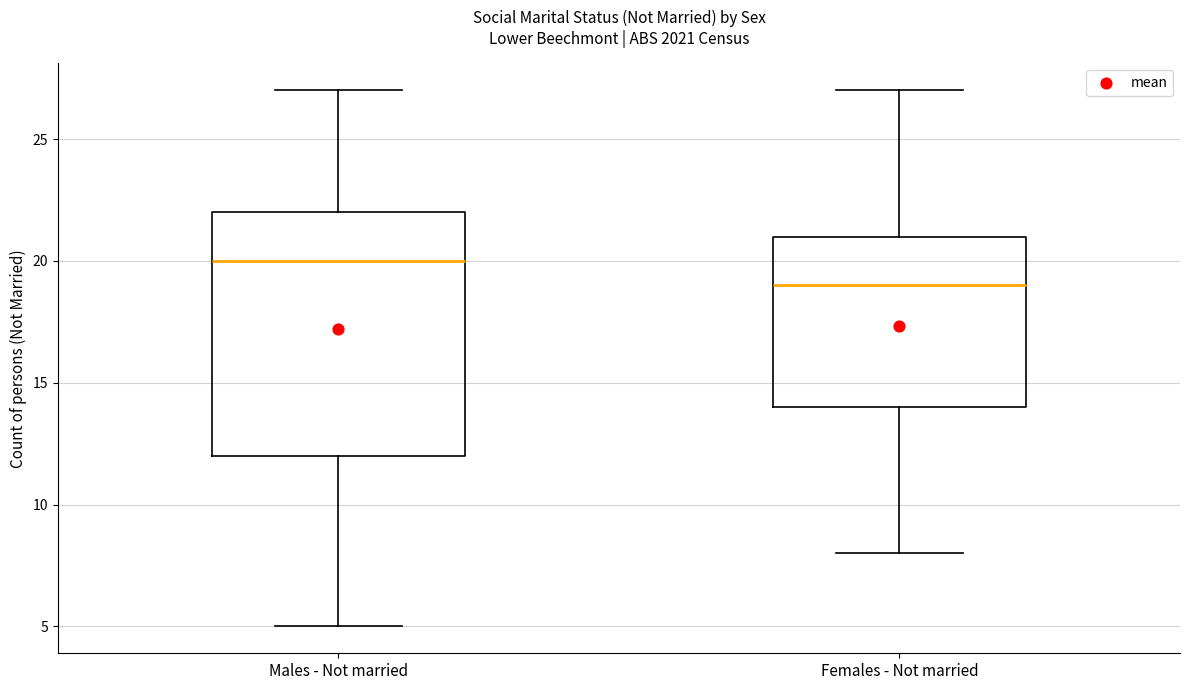

Reading left to right, transcribe this box plot: for each box, give where its median line is, the range the box spans, and where its two whiskers end, as read against the y-axis. The values are not printed on the chart, so give them approximately, as read against the axis.

Males - Not married: median 20, box 12 to 22, whiskers 5 to 27
Females - Not married: median 19, box 14 to 21, whiskers 8 to 27